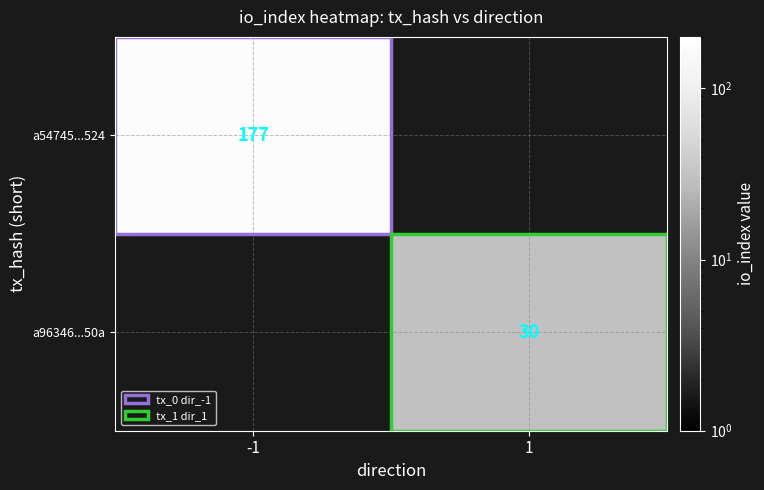

The a96346...50a series shows 30 at 1. True or false?

True